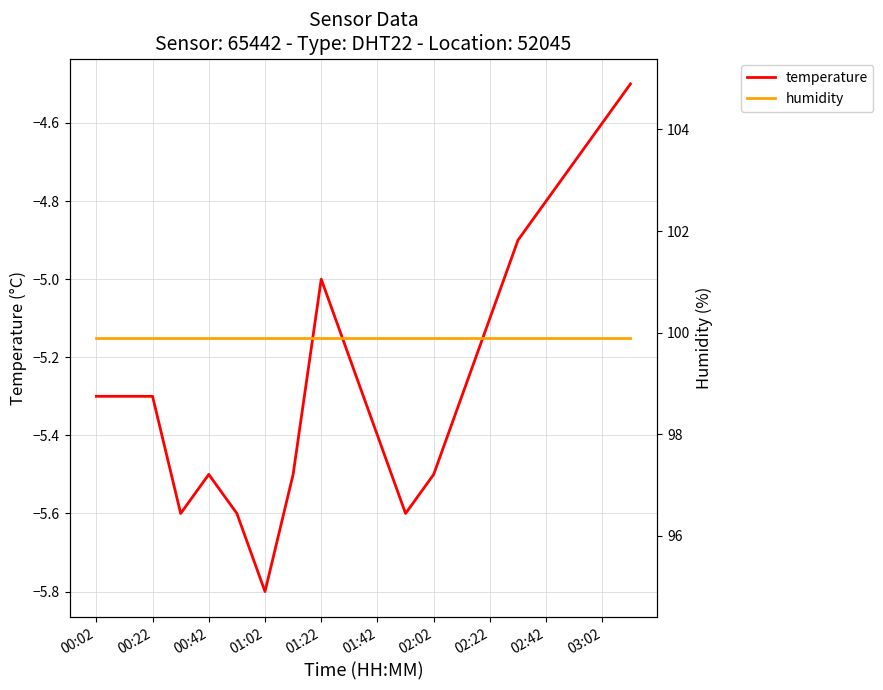

What is the greatest value displayed?

99.9